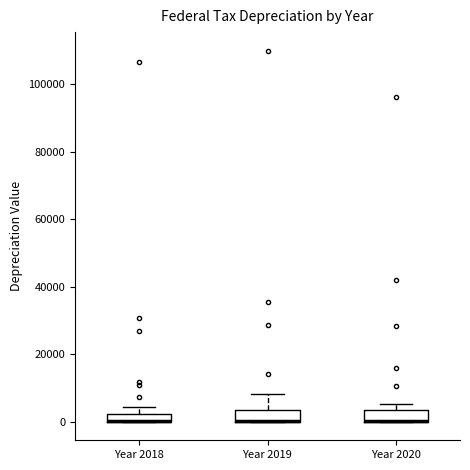

Where is the upper edge of the box for Year 2019 on the y-axis? The values are not printed on the chart, so give them approximately, as read against the axis.

4000